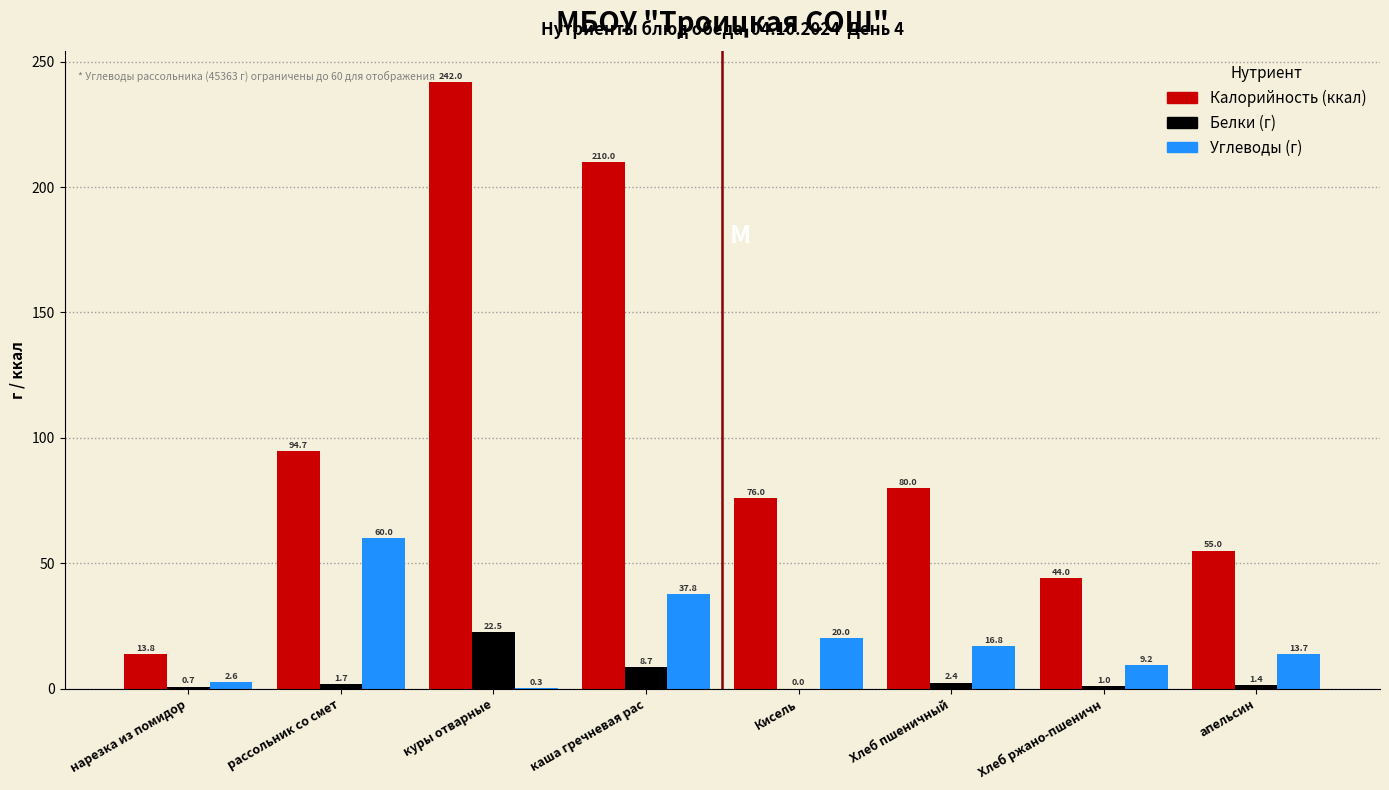

Reading right to left, extract all data points from this chart.

Калорийность: апельсин=55.0	Хлеб ржано-пшеничн=44.0	Хлеб пшеничный=80.0	Кисель=76.0	каша гречневая рас=210.0	куры отварные=242.0	рассольник со смет=94.7	нарезка из помидор=13.8
Белки: апельсин=1.4	Хлеб ржано-пшеничн=1.0	Хлеб пшеничный=2.4	Кисель=0.0	каша гречневая рас=8.7	куры отварные=22.5	рассольник со смет=1.7	нарезка из помидор=0.7
Углеводы: апельсин=13.7	Хлеб ржано-пшеничн=9.2	Хлеб пшеничный=16.8	Кисель=20.0	каша гречневая рас=37.8	куры отварные=0.3	рассольник со смет=60.0	нарезка из помидор=2.6